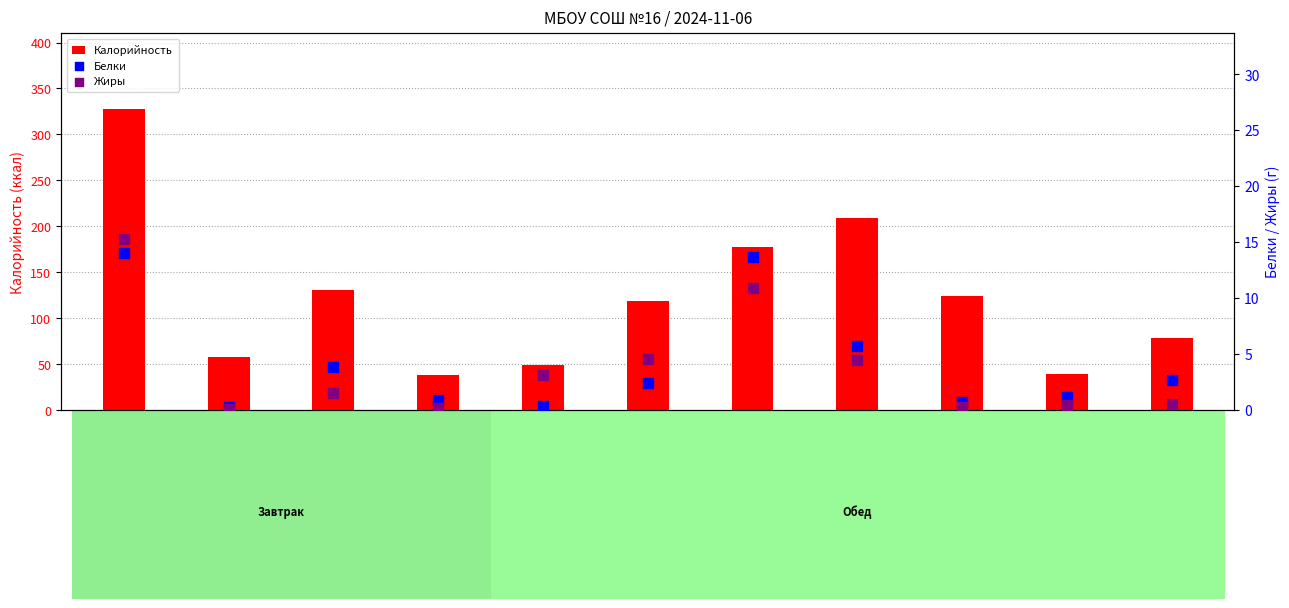

At which category is the sum across all series the highest?

Суфле творожное